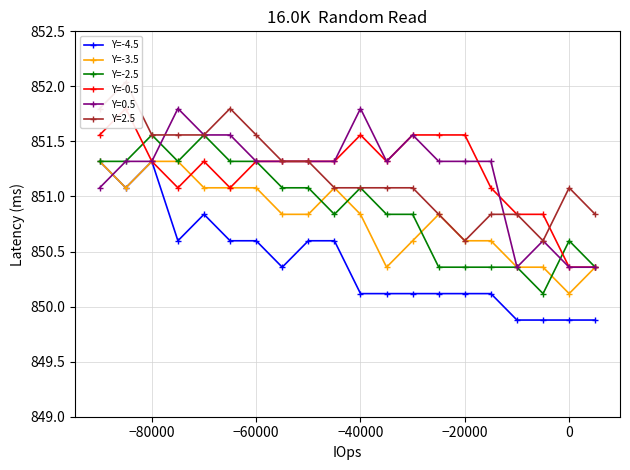

Is it true that Y=-4.5 equals 850.6 at −60000?

True